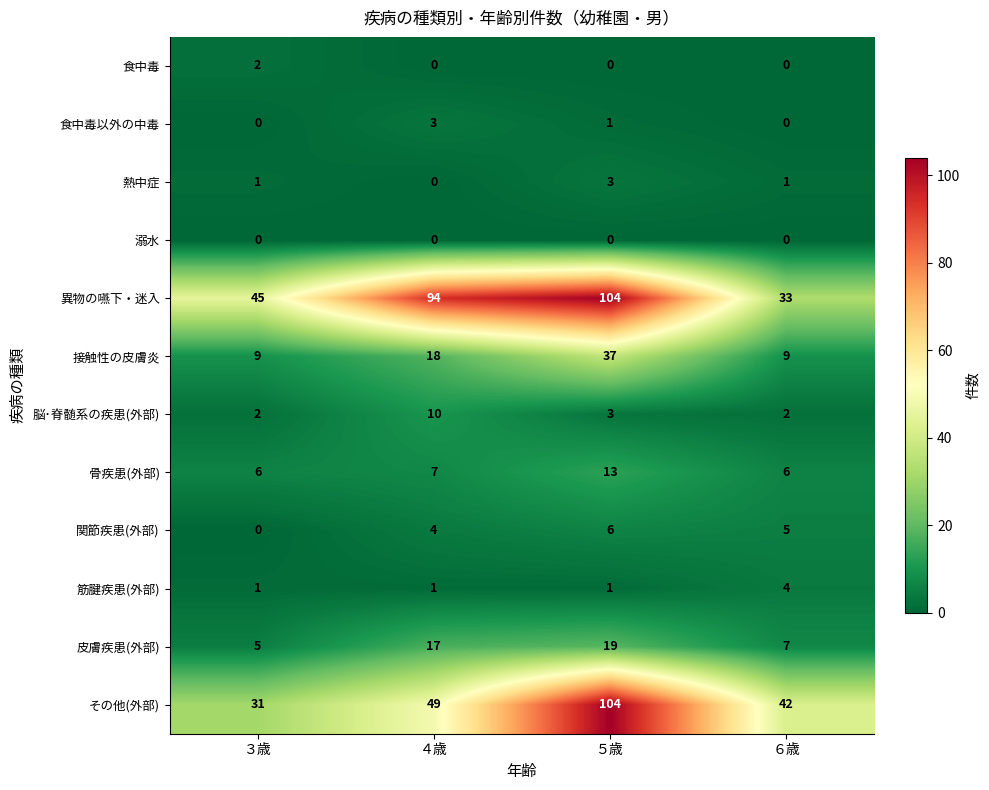

Which category has the highest value across all series?

５歳